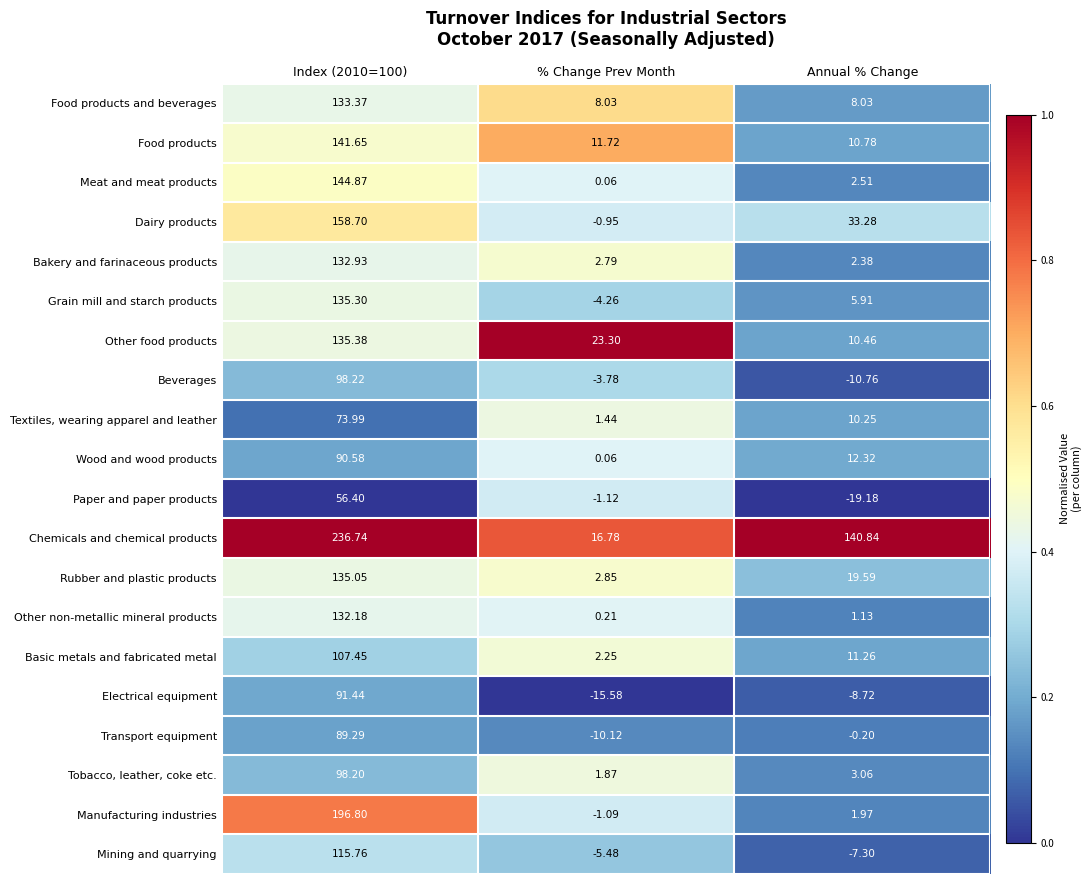

Which series changed the most between Index (2010=100) and Annual % Change?

Manufacturing industries